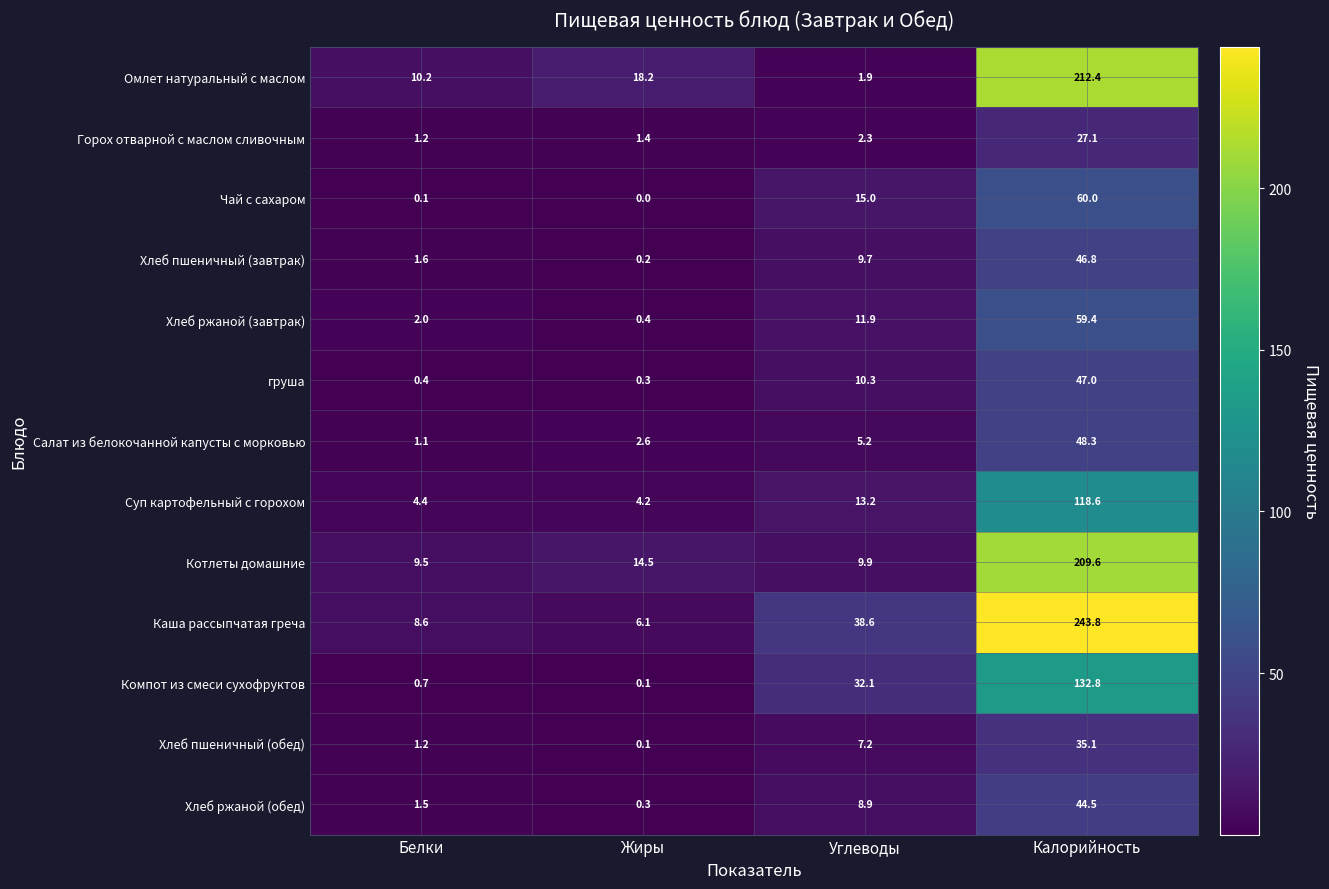

List the series in order of their peak value, highest first.

Каша рассыпчатая греча, Омлет натуральный с маслом, Котлеты домашние, Компот из смеси сухофруктов, Суп картофельный с горохом, Чай с сахаром, Хлеб ржаной (завтрак), Салат из белокочанной капусты с морковью, груша, Хлеб пшеничный (завтрак), Хлеб ржаной (обед), Хлеб пшеничный (обед), Горох отварной с маслом сливочным